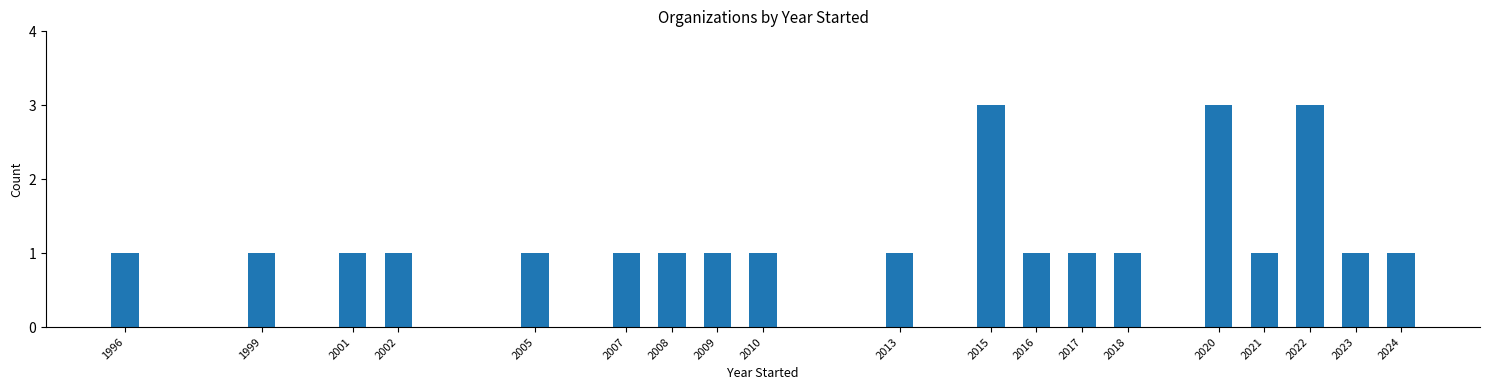

Reading left to right, extract all data points from this chart.

1996=1	1999=1	2001=1	2002=1	2005=1	2007=1	2008=1	2009=1	2010=1	2013=1	2015=3	2016=1	2017=1	2018=1	2020=3	2021=1	2022=3	2023=1	2024=1